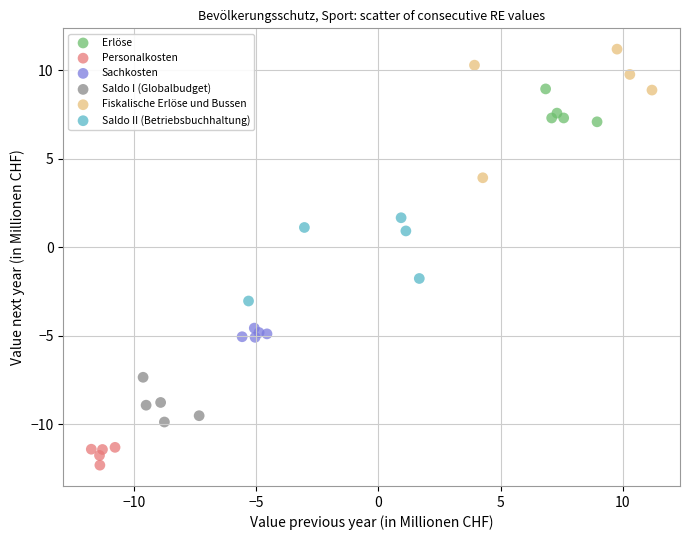

Which series reaches the minimum Y coordinate?

Personalkosten